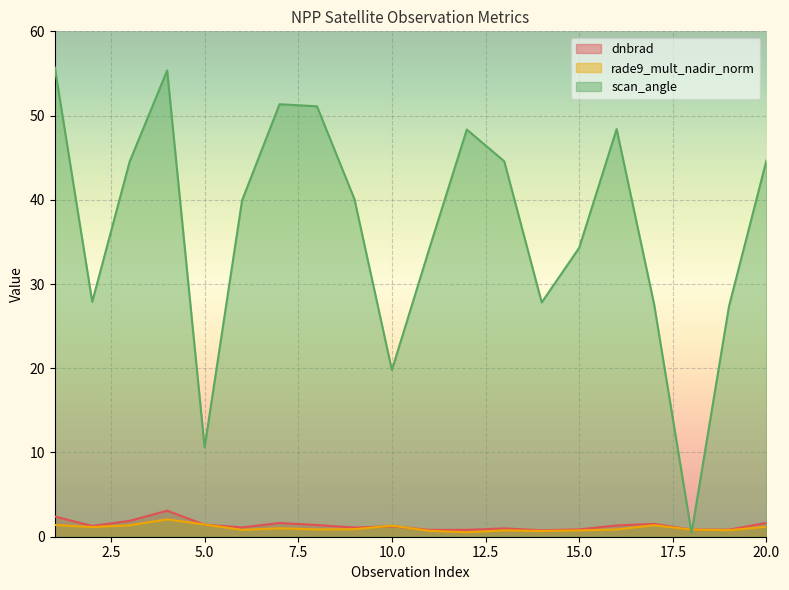

What is the minimum value shown in the chart?

0.5